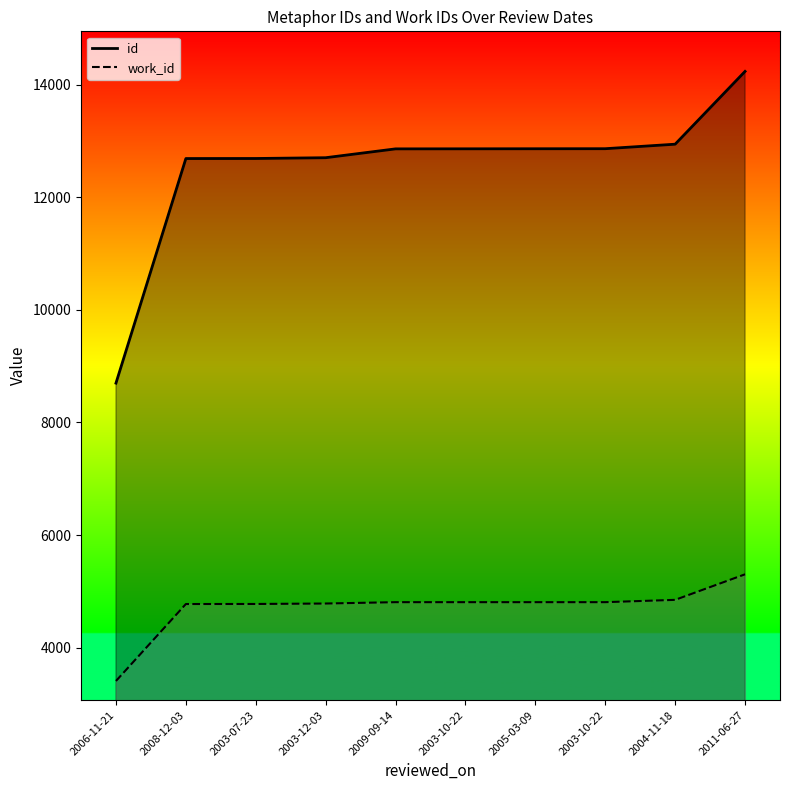

Does the chart display data point markers on the line(s)?

No